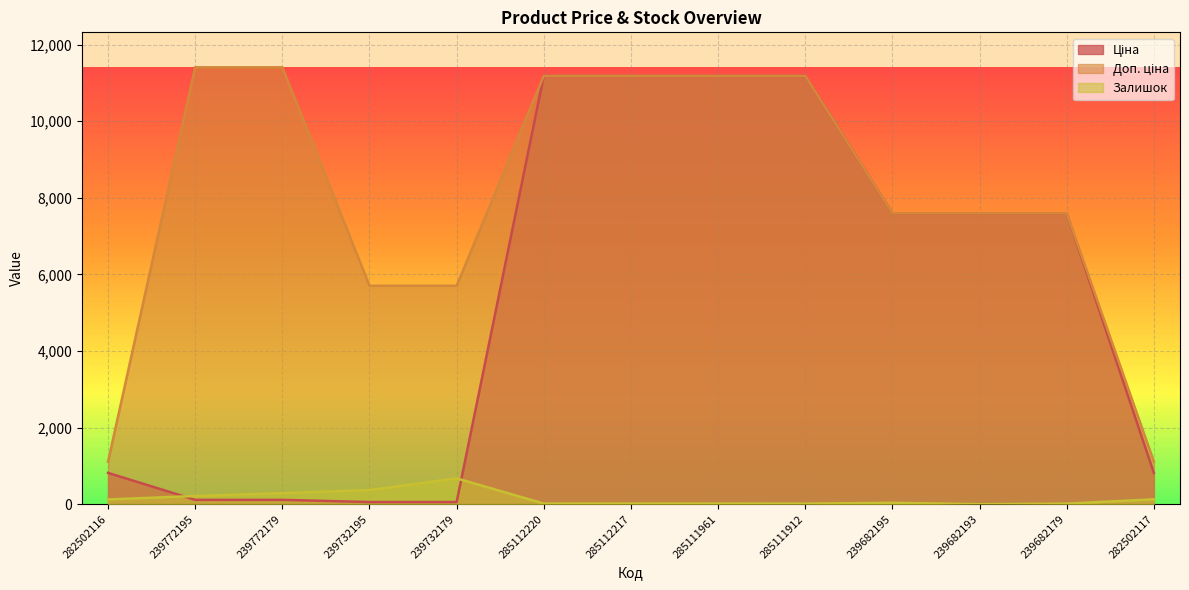

Rank the series by their maximum value, from lowest to highest.

Залишок, Ціна, Доп. ціна